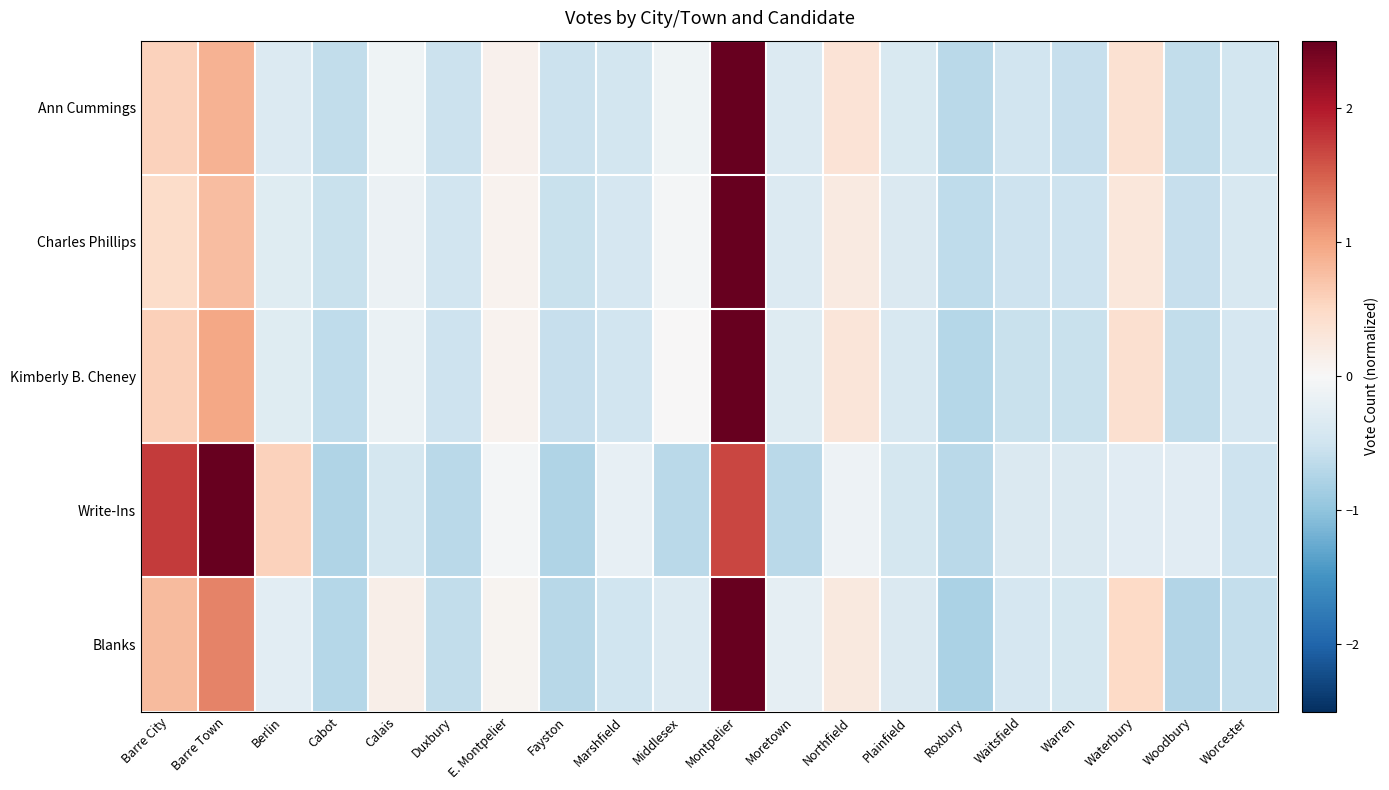

Reading left to right, what are all the values shown in this chart?

Ann Cummings: Barre City=0.6	Barre Town=0.9	Berlin=-0.3	Cabot=-0.6	Calais=-0.1	Duxbury=-0.5	E. Montpelier=0.1	Fayston=-0.5	Marshfield=-0.5	Middlesex=-0.1	Montpelier=3.9	Moretown=-0.3	Northfield=0.3	Plainfield=-0.4	Roxbury=-0.7	Waitsfield=-0.5	Warren=-0.6	Waterbury=0.4	Woodbury=-0.6	Worcester=-0.4
Charles Phillips: Barre City=0.5	Barre Town=0.8	Berlin=-0.3	Cabot=-0.6	Calais=-0.2	Duxbury=-0.5	E. Montpelier=0.1	Fayston=-0.6	Marshfield=-0.4	Middlesex=-0.0	Montpelier=4.0	Moretown=-0.3	Northfield=0.2	Plainfield=-0.4	Roxbury=-0.6	Waitsfield=-0.5	Warren=-0.5	Waterbury=0.3	Woodbury=-0.6	Worcester=-0.4
Kimberly B. Cheney: Barre City=0.6	Barre Town=1.0	Berlin=-0.3	Cabot=-0.6	Calais=-0.2	Duxbury=-0.5	E. Montpelier=0.1	Fayston=-0.6	Marshfield=-0.5	Middlesex=0.0	Montpelier=3.9	Moretown=-0.3	Northfield=0.3	Plainfield=-0.4	Roxbury=-0.7	Waitsfield=-0.6	Warren=-0.6	Waterbury=0.4	Woodbury=-0.6	Worcester=-0.4
Write-Ins: Barre City=1.7	Barre Town=3.1	Berlin=0.6	Cabot=-0.7	Calais=-0.4	Duxbury=-0.7	E. Montpelier=-0.0	Fayston=-0.7	Marshfield=-0.2	Middlesex=-0.7	Montpelier=1.7	Moretown=-0.7	Northfield=-0.1	Plainfield=-0.4	Roxbury=-0.7	Waitsfield=-0.4	Warren=-0.4	Waterbury=-0.3	Woodbury=-0.3	Worcester=-0.5
Blanks: Barre City=0.8	Barre Town=1.2	Berlin=-0.3	Cabot=-0.7	Calais=0.1	Duxbury=-0.6	E. Montpelier=0.1	Fayston=-0.7	Marshfield=-0.5	Middlesex=-0.3	Montpelier=3.7	Moretown=-0.2	Northfield=0.2	Plainfield=-0.4	Roxbury=-0.8	Waitsfield=-0.4	Warren=-0.4	Waterbury=0.5	Woodbury=-0.7	Worcester=-0.6